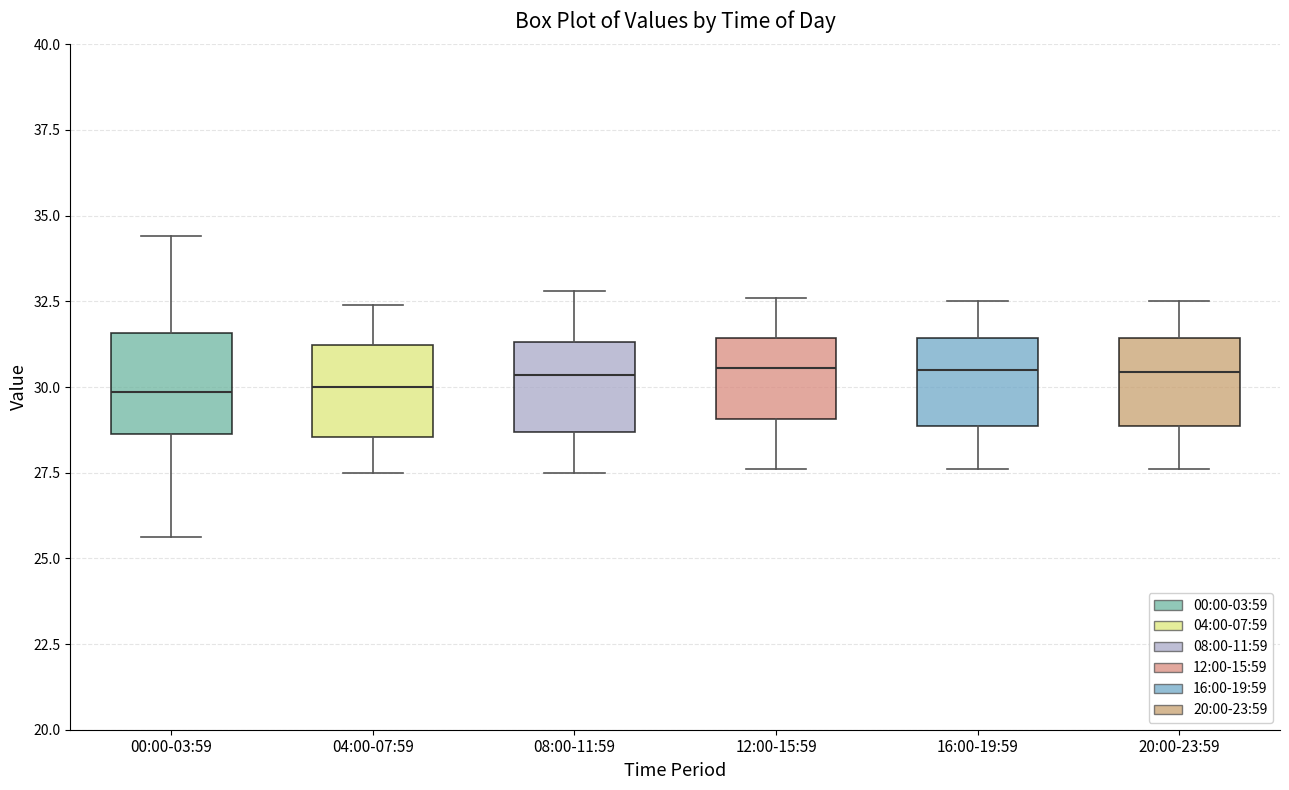

Reading left to right, transcribe this box plot: for each box, give where its median line is, the range the box spans, and where its two whiskers end, as read against the y-axis. The values are not printed on the chart, so give them approximately, as read against the axis.

00:00-03:59: median 30.0, box 28.5 to 31.5, whiskers 25.5 to 34.5
04:00-07:59: median 30.0, box 28.5 to 31.0, whiskers 27.5 to 32.5
08:00-11:59: median 30.5, box 28.5 to 31.5, whiskers 27.5 to 33.0
12:00-15:59: median 30.5, box 29.0 to 31.5, whiskers 27.5 to 32.5
16:00-19:59: median 30.5, box 29.0 to 31.5, whiskers 27.5 to 32.5
20:00-23:59: median 30.5, box 29.0 to 31.5, whiskers 27.5 to 32.5